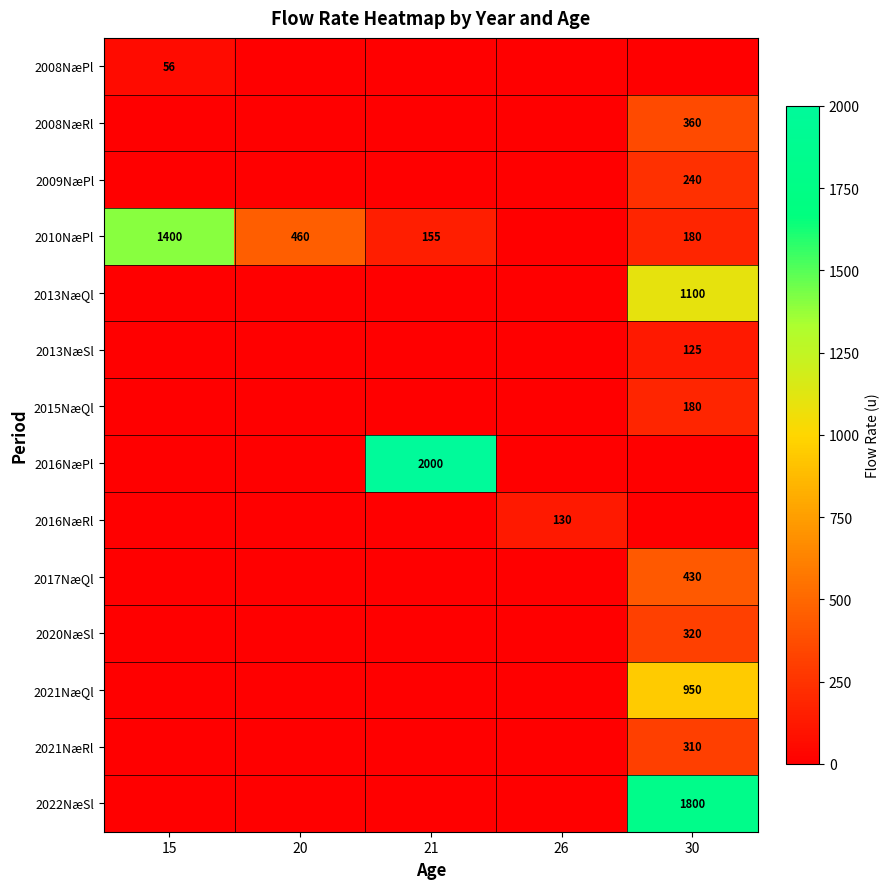

Is the value of 2013NæQl at 30 greater than the value of 2020NæSl at 30?

Yes